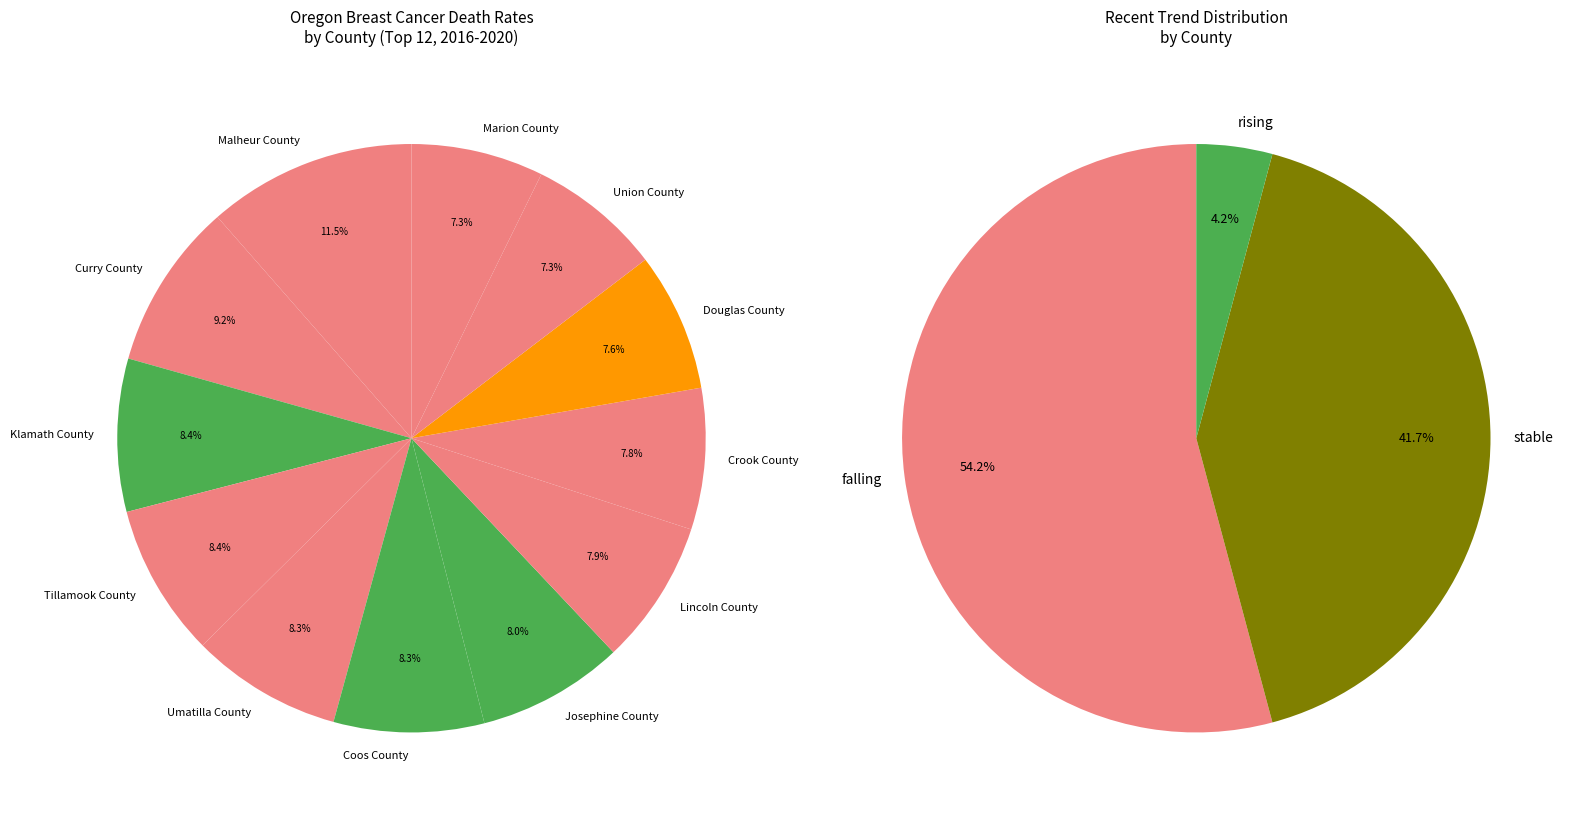

To the nearest percent, what portion does Crook County represent?

8%